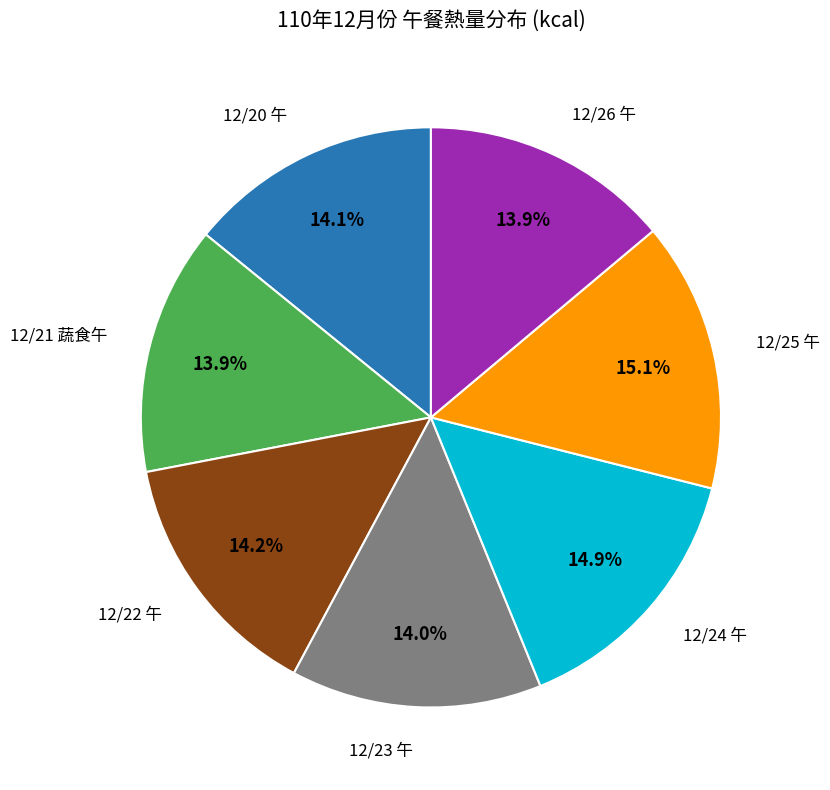

Is there a majority slice in this chart?

No